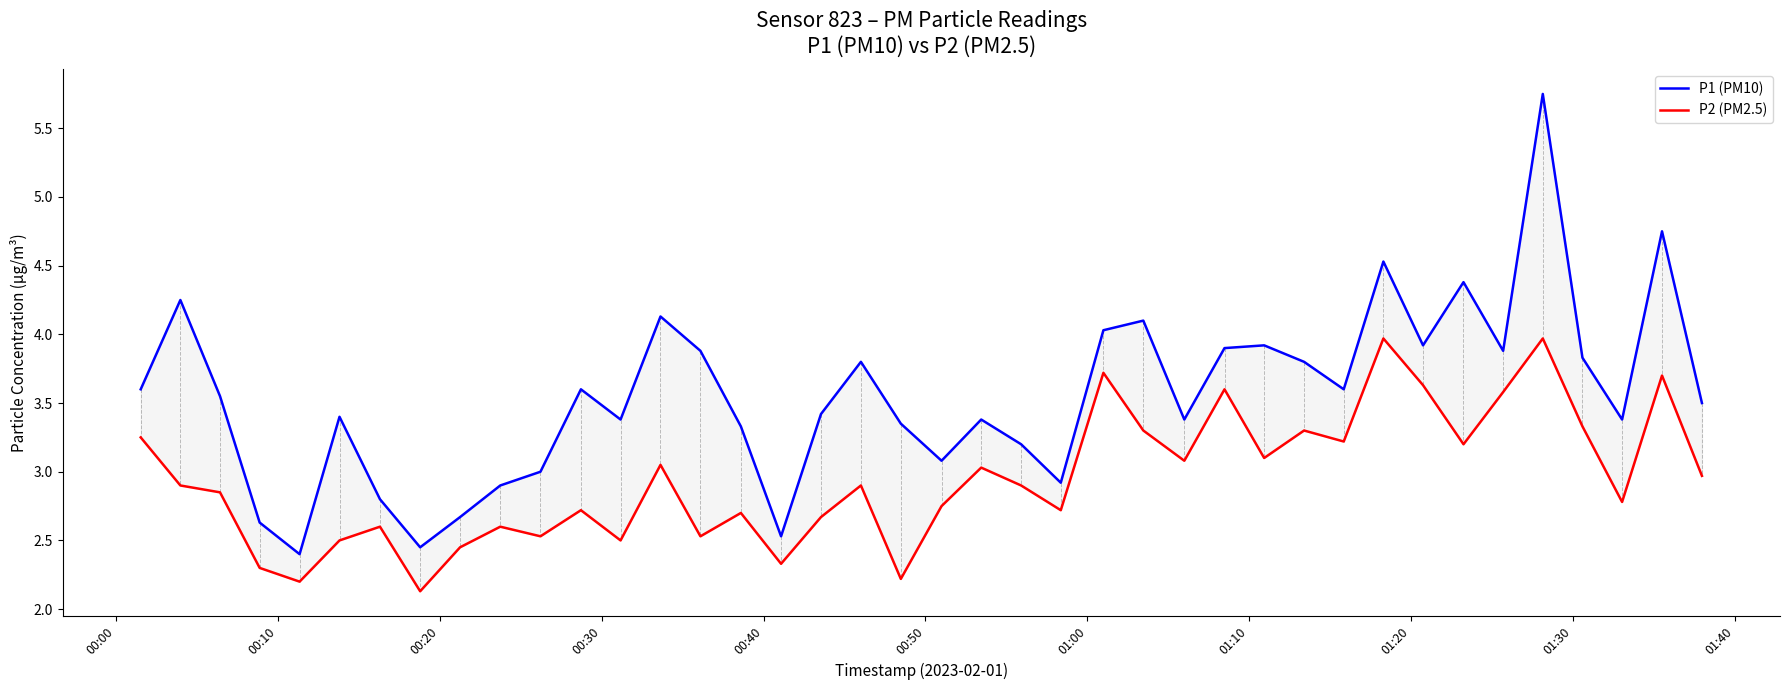

What is the value of the P1 (PM10) point at the 11th from the left?

3.0